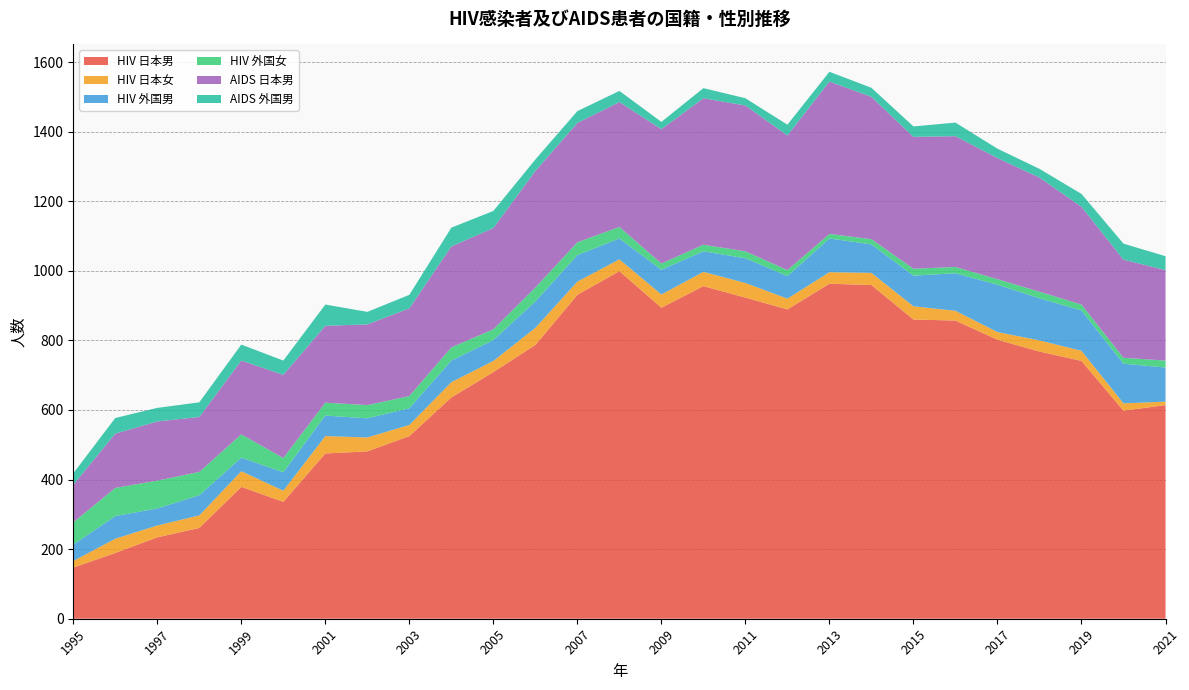

Reading left to right, list all the values displayed in this chart.

HIV 日本男: 1995=147	1996=189	1997=234	1998=261	1999=379	2000=336	2001=475	2002=481	2003=525	2004=636	2005=709	2006=787	2007=931	2008=999	2009=894	2010=956	2011=923	2012=889	2013=963	2014=959	2015=860	2016=857	2017=802	2018=768	2019=741	2020=598	2021=614
HIV 日本女: 1995=19	1996=41	1997=34	1998=36	1999=45	2000=32	2001=50	2002=40	2003=32	2004=44	2005=32	2006=49	2007=38	2008=34	2009=38	2010=41	2011=42	2012=31	2013=33	2014=35	2015=38	2016=28	2017=22	2018=32	2019=29	2020=21	2021=10
HIV 外国男: 1995=47	1996=65	1997=49	1998=58	1999=39	2000=53	2001=59	2002=55	2003=48	2004=62	2005=60	2006=76	2007=76	2008=60	2009=71	2010=59	2011=71	2012=65	2013=97	2014=82	2015=88	2016=108	2017=136	2018=121	2019=116	2020=114	2021=98
HIV 外国女: 1995=64	1996=81	1997=80	1998=67	1999=67	2000=41	2001=37	2002=38	2003=35	2004=38	2005=31	2006=40	2007=37	2008=33	2009=18	2010=19	2011=20	2012=17	2013=13	2014=15	2015=20	2016=18	2017=16	2018=19	2019=17	2020=17	2021=20
AIDS 日本男: 1995=108	1996=156	1997=170	1998=158	1999=212	2000=239	2001=221	2002=232	2003=252	2004=290	2005=291	2006=335	2007=343	2008=359	2009=386	2010=421	2011=419	2012=387	2013=438	2014=409	2015=379	2016=376	2017=348	2018=328	2019=281	2020=282	2021=260
AIDS 外国男: 1995=33	1996=45	1997=39	1998=42	1999=46	2000=41	2001=61	2002=36	2003=39	2004=54	2005=49	2006=33	2007=34	2008=32	2009=21	2010=29	2011=21	2012=31	2013=28	2014=26	2015=30	2016=39	2017=27	2018=25	2019=37	2020=46	2021=40